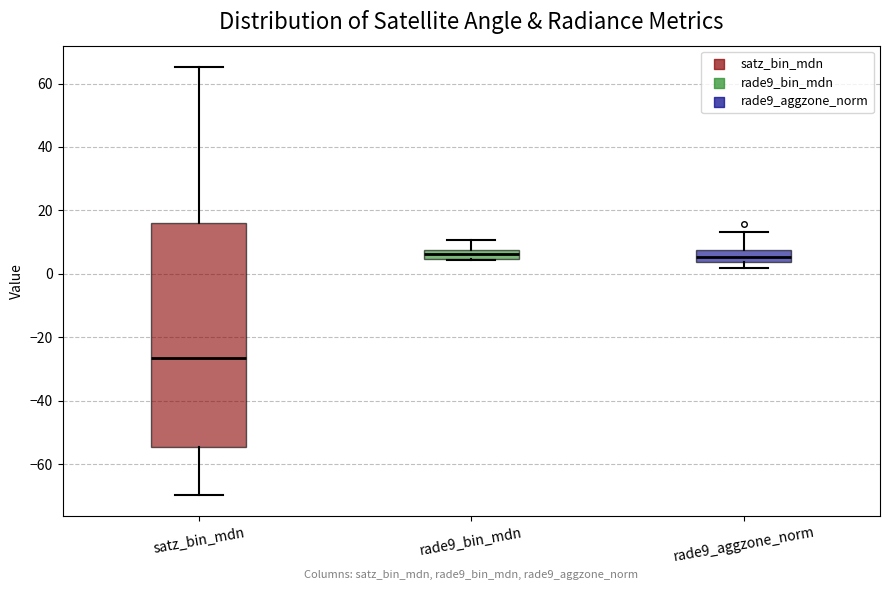

Which box is the tallest, from its lower edge to its upper edge?

satz_bin_mdn